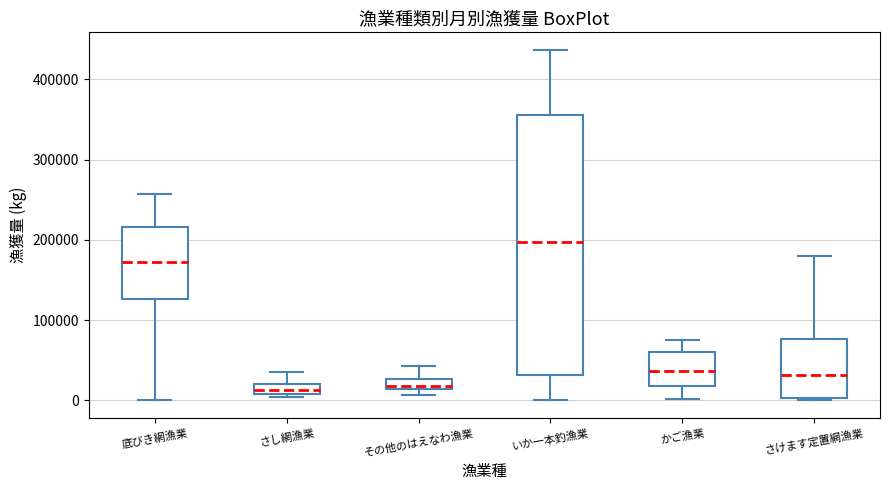

Where does the upper whisker of the box for さけます定置網漁業 end on the y-axis? The values are not printed on the chart, so give them approximately, as read against the axis.

180000